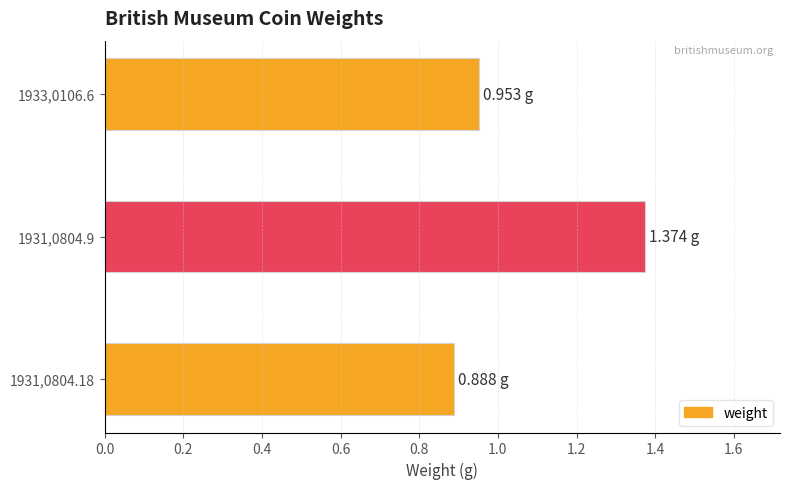

Between 1931,0804.9 and 1931,0804.18, which is larger?

1931,0804.9